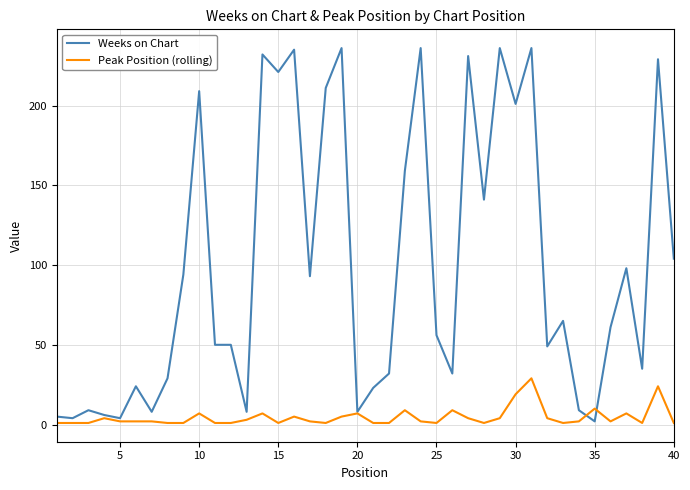

Which series has the largest range (max minus min)?

Weeks on Chart